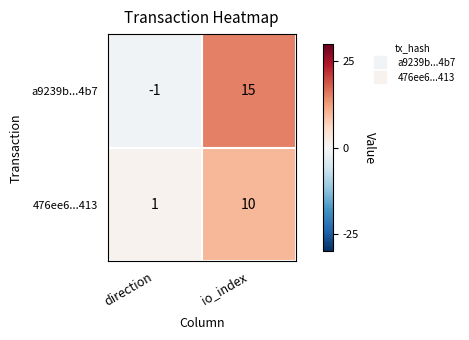

Which series has the largest range (max minus min)?

a9239b...4b7